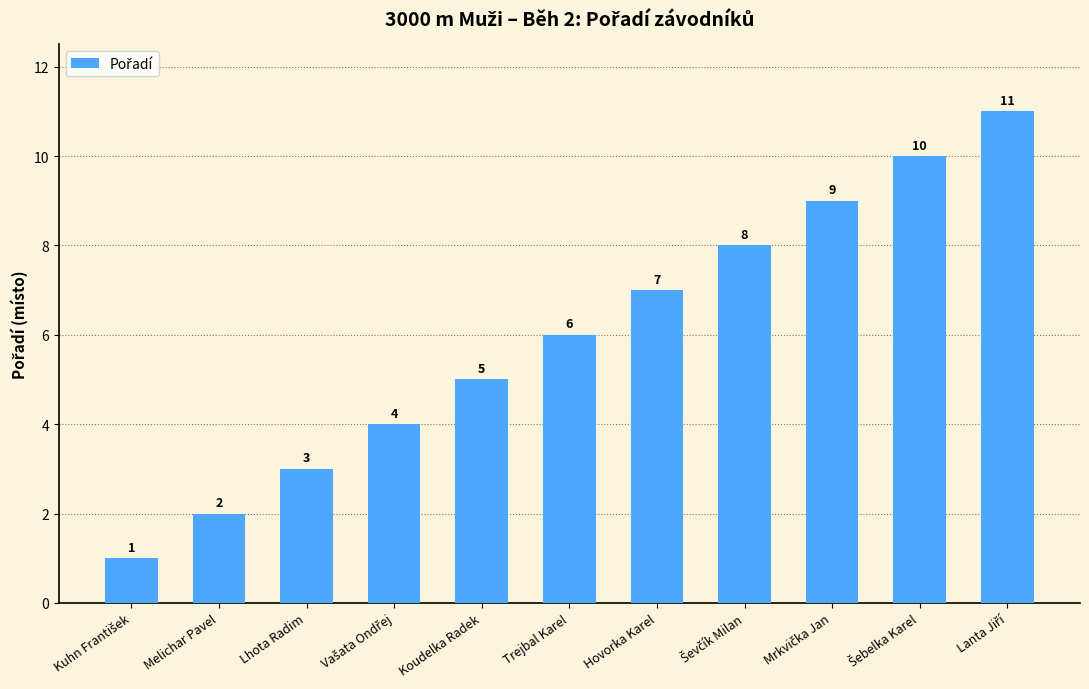

What is the difference between the maximum and minimum values?

10